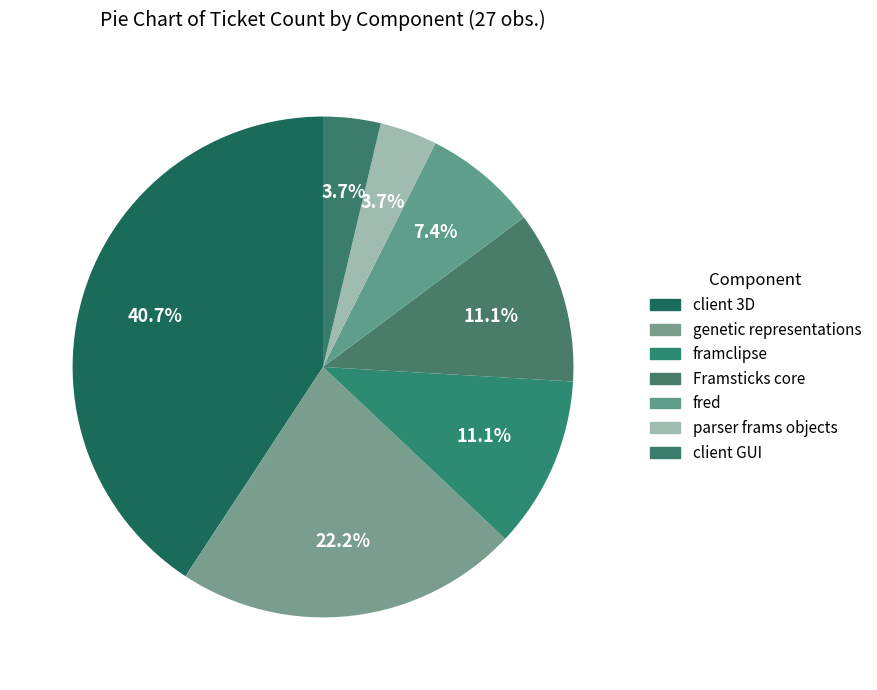

To the nearest percent, what is the combined percentage of fred and Framsticks core?

19%